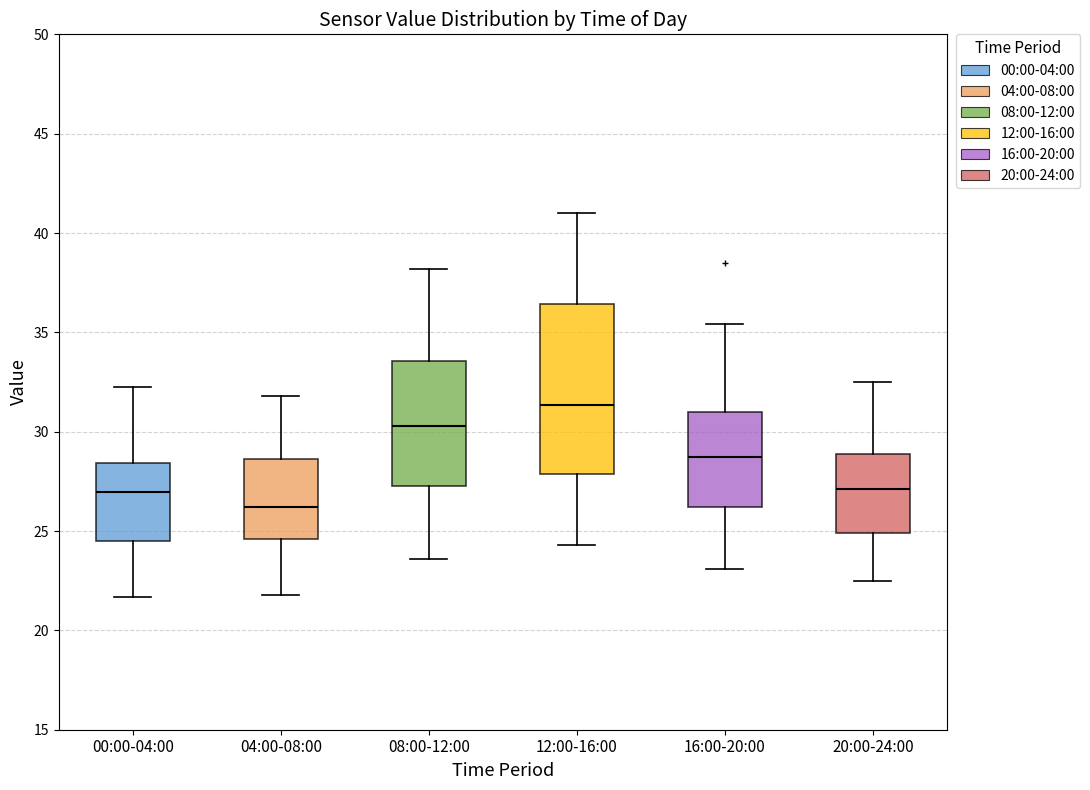

Which box has the highest median line?

12:00-16:00